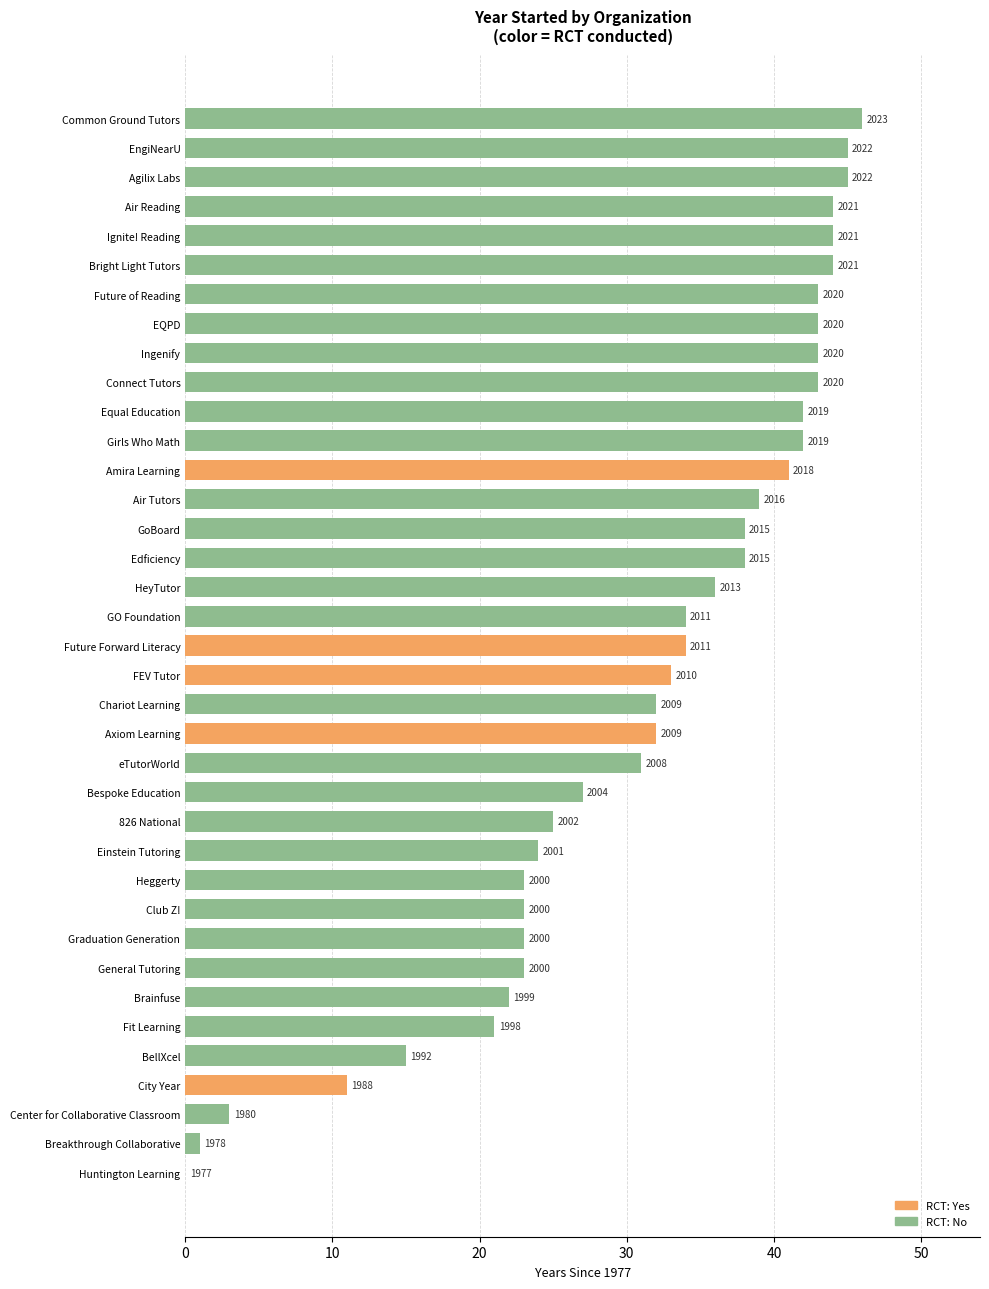

What is the sum of all values?

74302